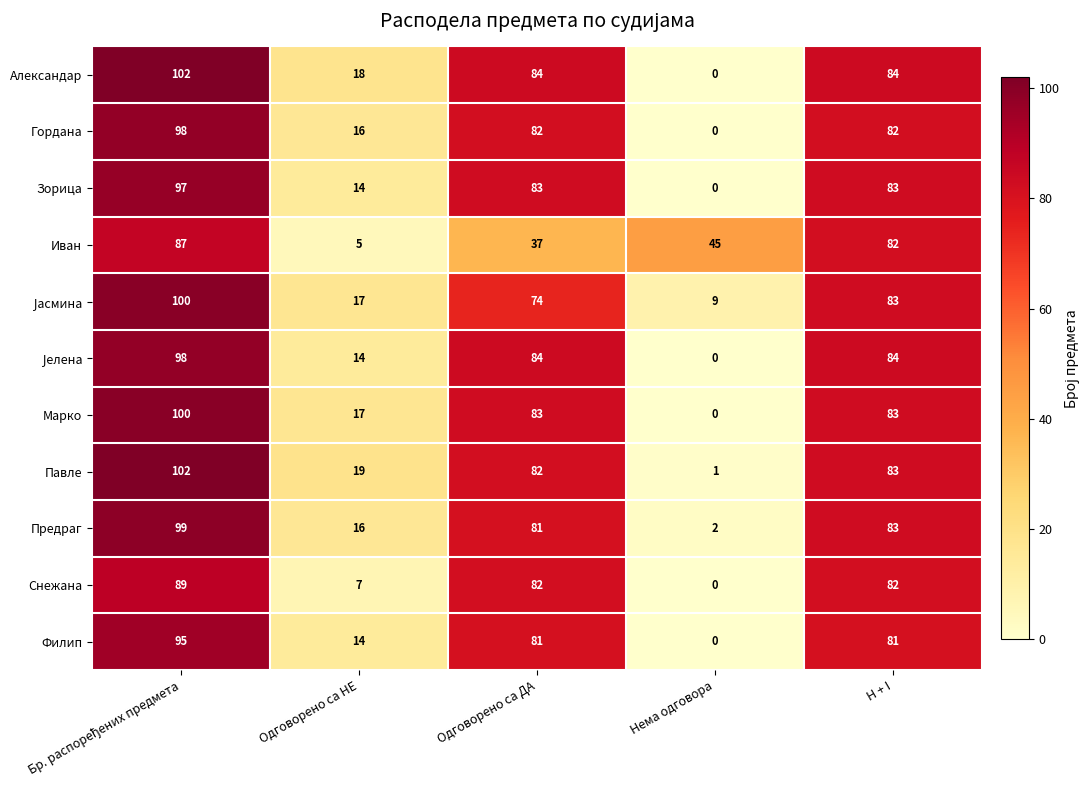

What is the total value across all series at Одговорено са НЕ?

157